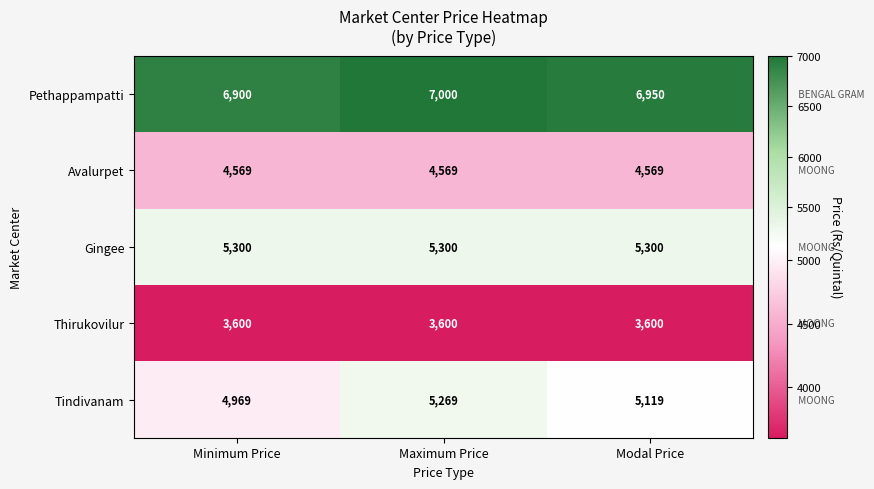

Where does the Tindivanam series first go above 5119?

Maximum Price